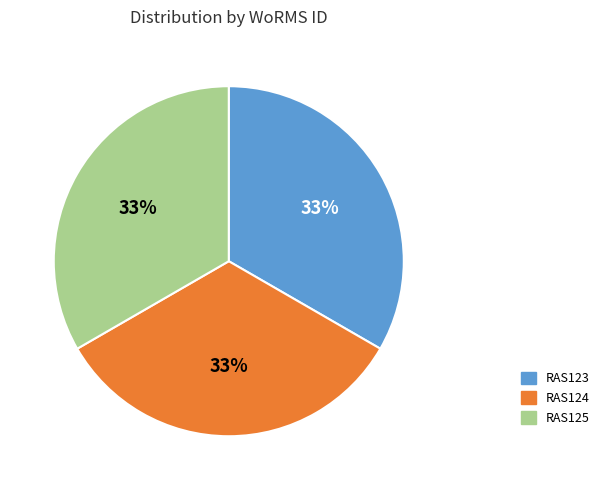

Do RAS123 and RAS125 together represent more than half of the pie?

Yes